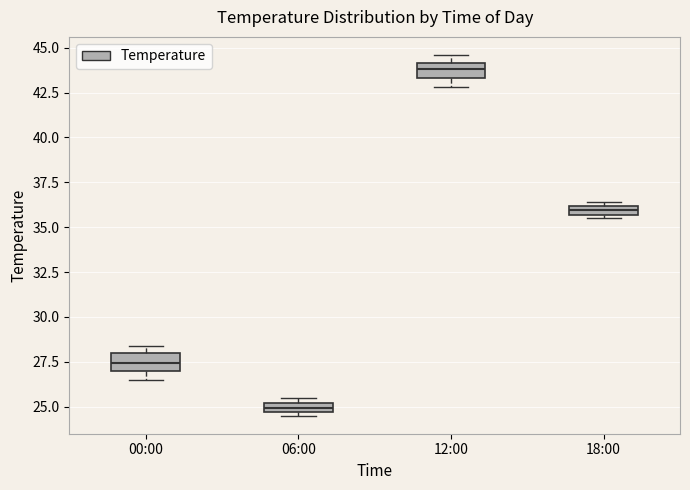

Which box's median line is the lowest?

06:00